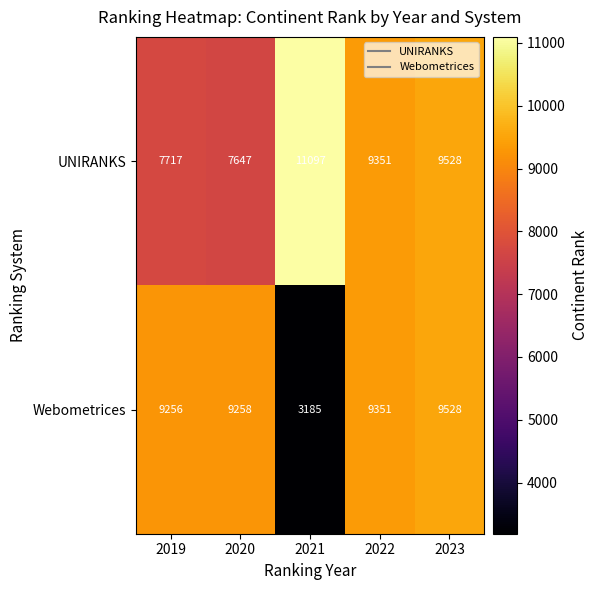

What is the total value across all series at 2022?

18702